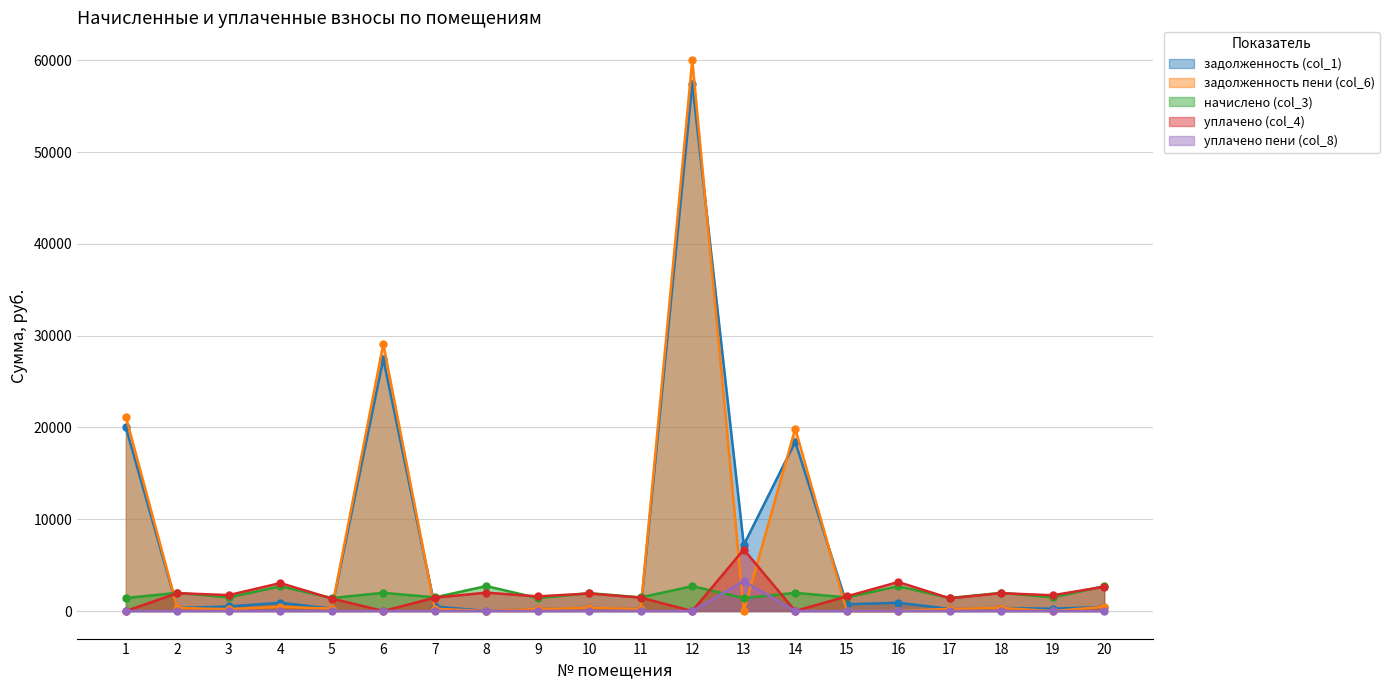

What is the difference between the задолженность (col_1) values at 10 and 15?

412.7